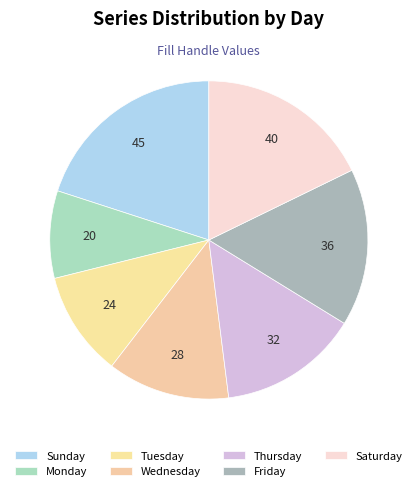

Count the number of slices in the pie.

7